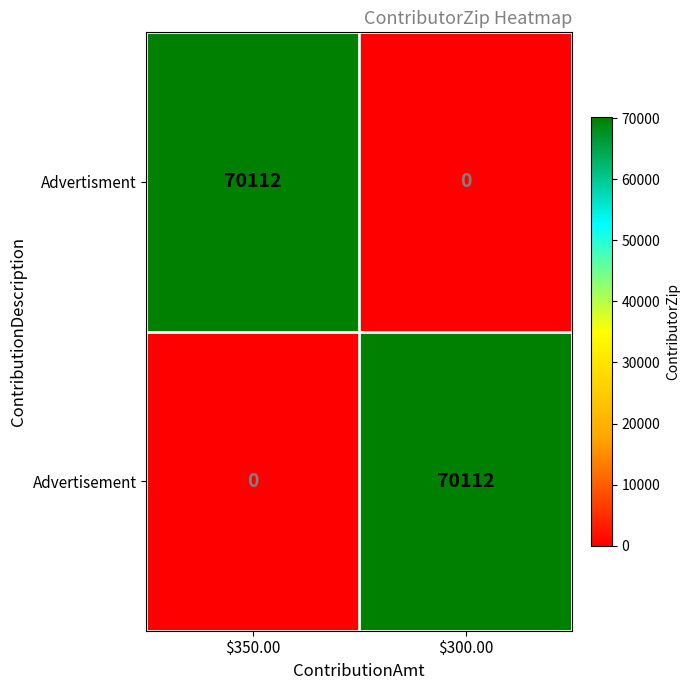

At which label does Advertisement reach its minimum?

$350.00